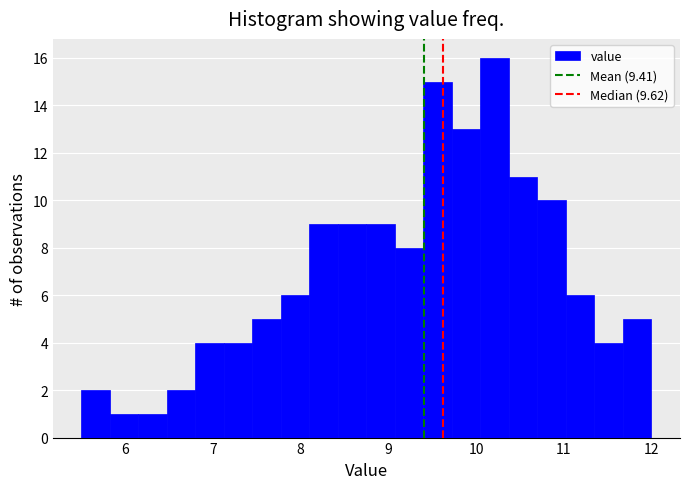

Around what value on the x-axis is the tallest bar? Give the approximate position of its centre, as read against the axis.

10.2